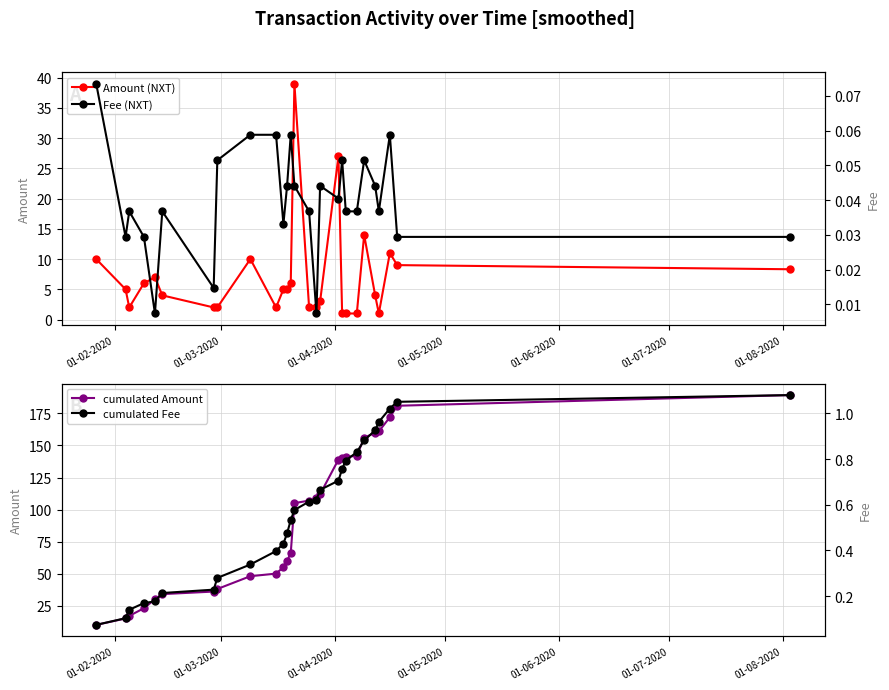

What is the value of the Amount (NXT) point at the 3rd from the left?

2.0